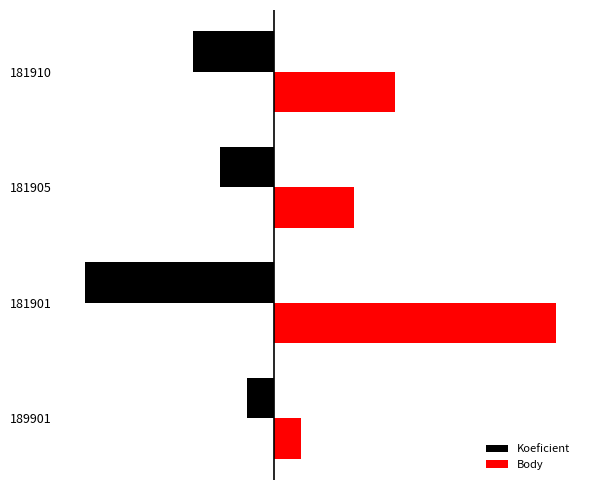

Which series has the widest spread of values?

Body